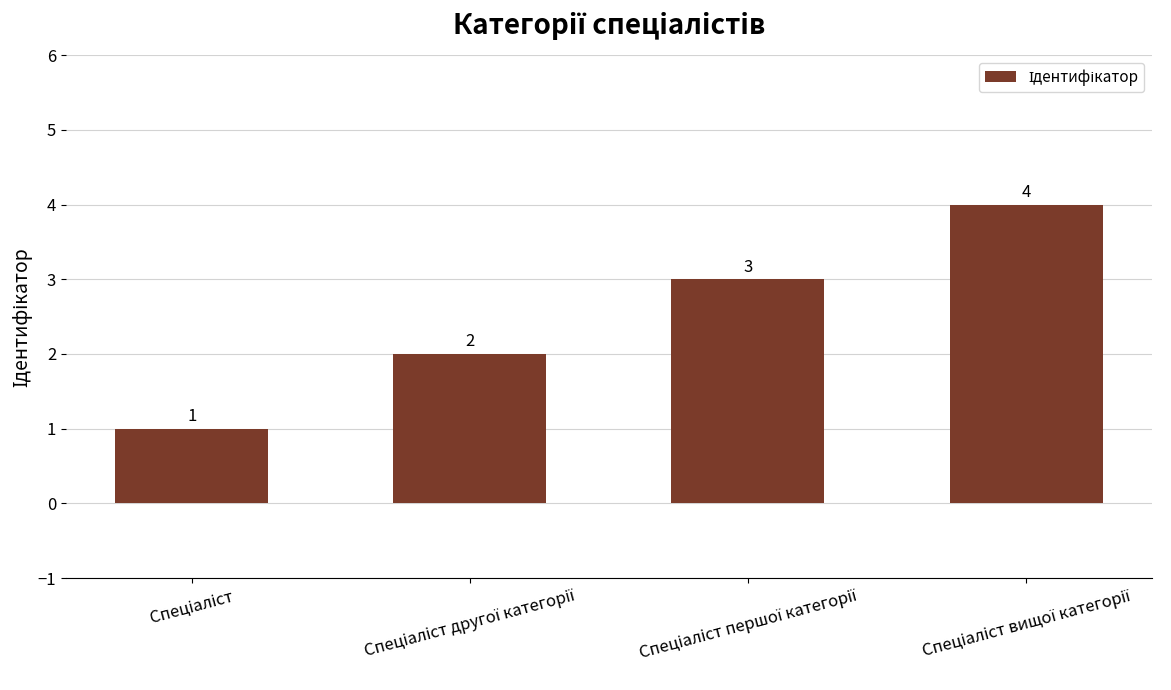

Count the values in the range 2 to 4.

3